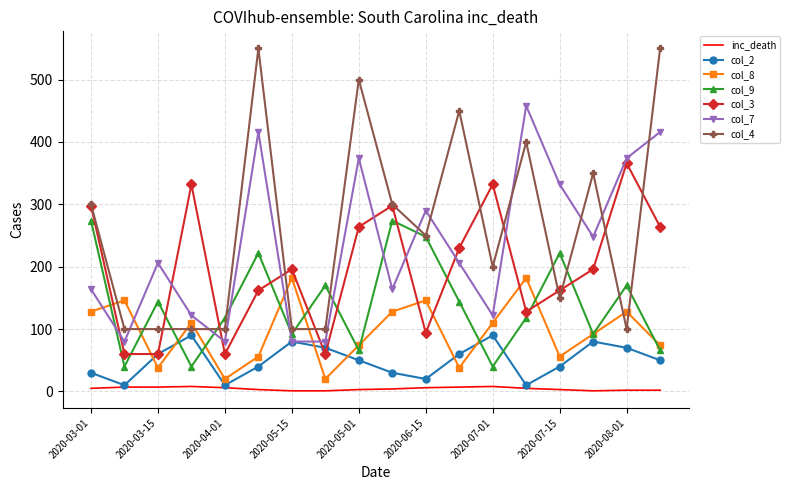

Reading left to right, what are all the values shown in this chart?

col_2: col_2=30	col_8=10	col_9=60	col_3=90	col_7=10	col_4=40	6=80	7=70	8=50	9=30	10=20	11=60	12=90	13=10	14=40	15=80	16=70	17=50
col_8: col_2=128	col_8=146	col_9=38	col_3=110	col_7=20	col_4=56	6=182	7=20	8=74	9=128	10=146	11=38	12=110	13=182	14=56	15=92	16=128	17=74
col_9: col_2=274	col_8=40	col_9=144	col_3=40	col_7=118	col_4=222	6=92	7=170	8=66	9=274	10=248	11=144	12=40	13=118	14=222	15=92	16=170	17=66
col_3: col_2=298	col_8=60	col_9=60	col_3=332	col_7=60	col_4=162	6=196	7=60	8=264	9=298	10=94	11=230	12=332	13=128	14=162	15=196	16=366	17=264
col_7: col_2=164	col_8=80	col_9=206	col_3=122	col_7=80	col_4=416	6=80	7=80	8=374	9=164	10=290	11=206	12=122	13=458	14=332	15=248	16=374	17=416
col_4: col_2=300	col_8=100	col_9=100	col_3=100	col_7=100	col_4=550	6=100	7=100	8=500	9=300	10=250	11=450	12=200	13=400	14=150	15=350	16=100	17=550